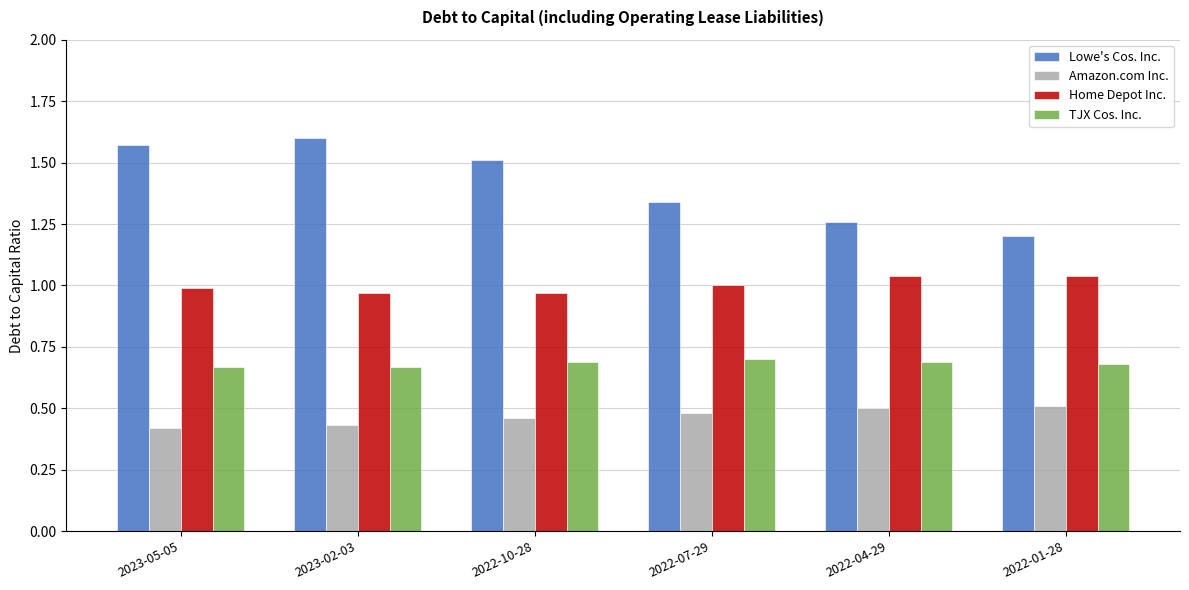

Which series changed the most between 2022-10-28 and 2022-04-29?

Lowe's Cos. Inc.